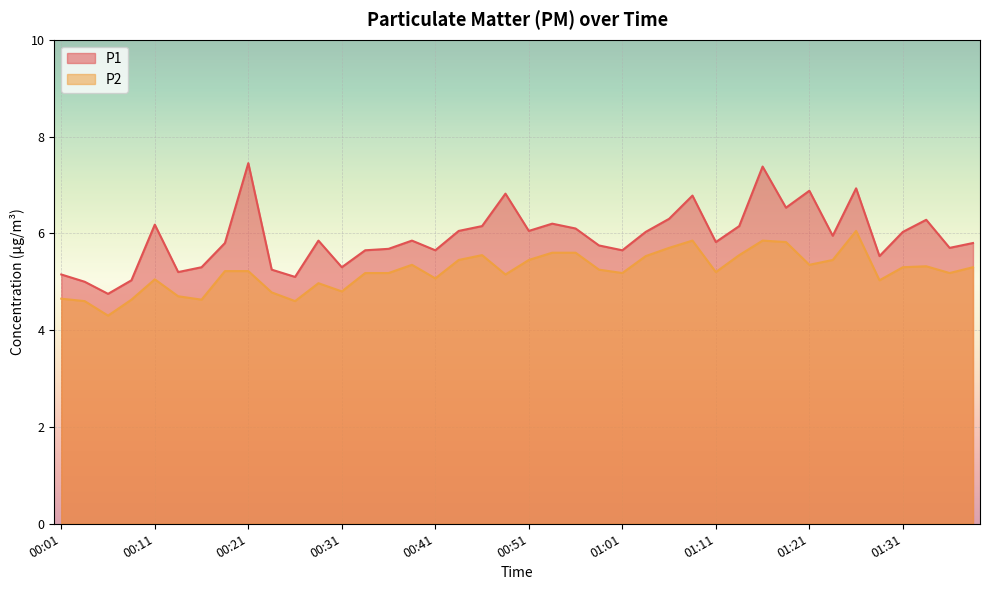

How many lines are shown in the chart?

2